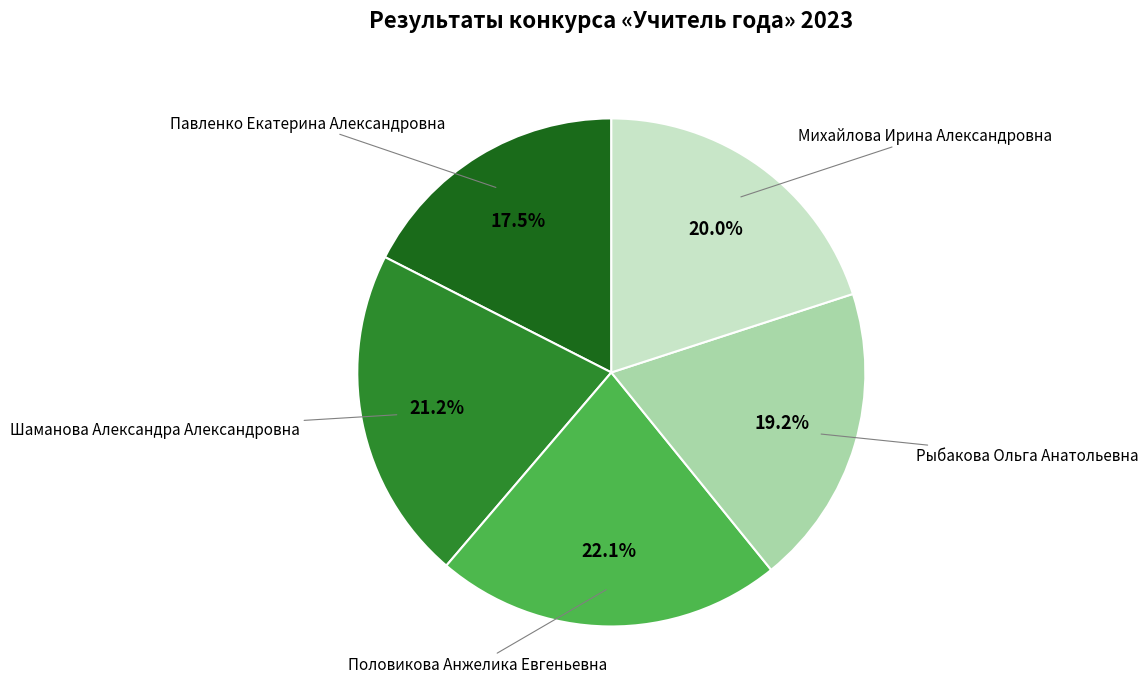

Does any single category account for the majority?

No